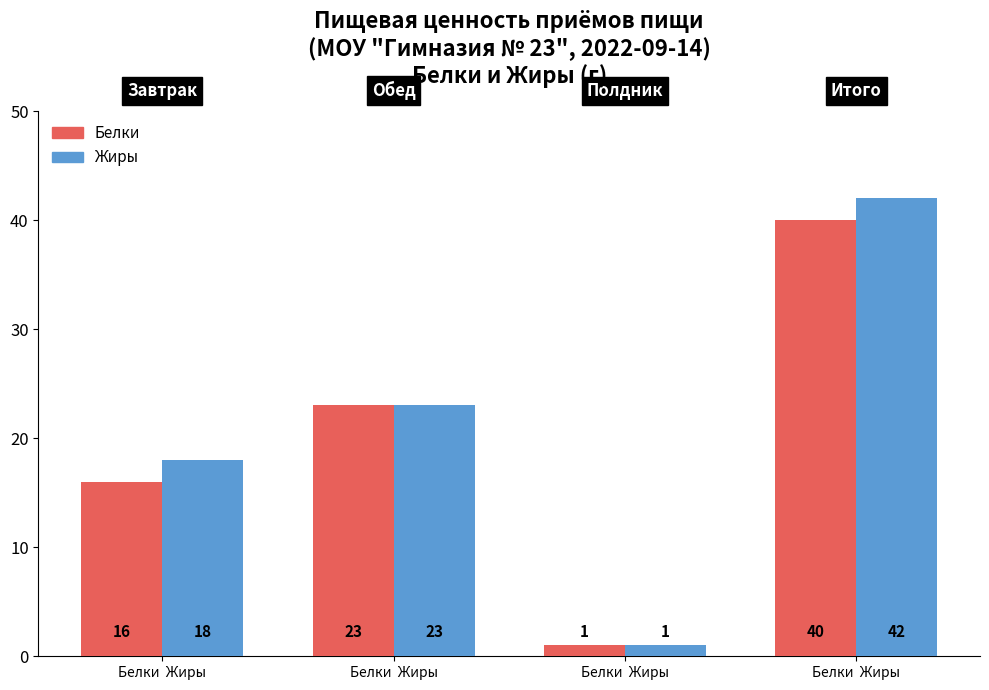

At which label does Жиры reach its peak?

Белки  Жиры